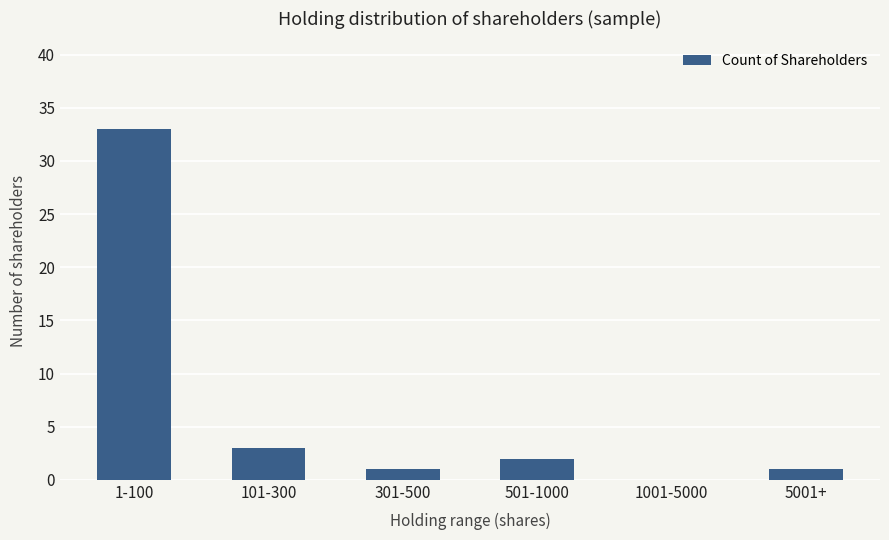

Reading right to left, list all the values displayed in this chart.

1	0	2	1	3	33